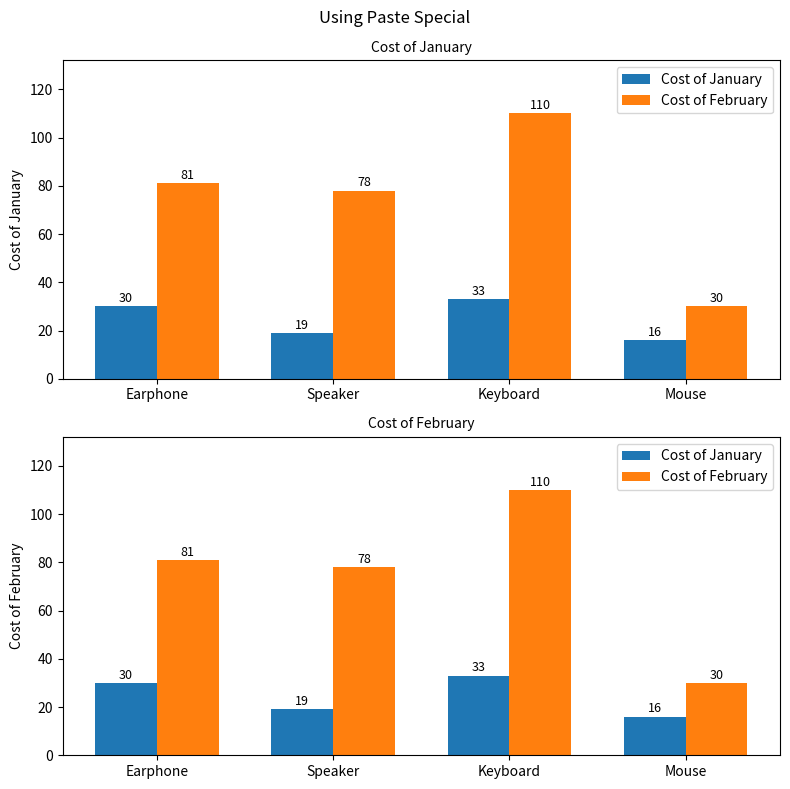

The value of Cost of January at Keyboard is 33. True or false?

True